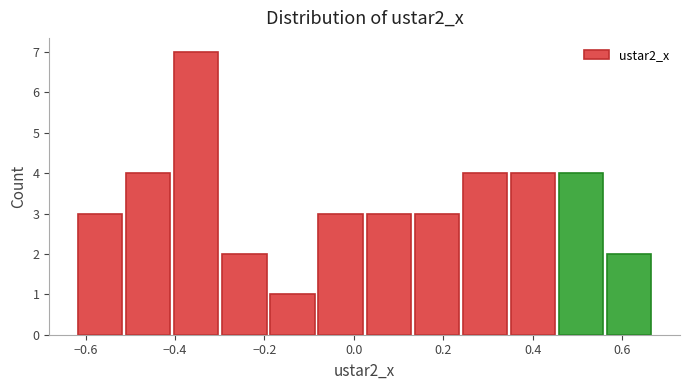

Reading left to right, list every bar in this chart as the range it spans on the x-axis followed by its height. Neither the bar edges nor the heights are printed on the chart, so give them approximately, as read against the axes.

-0.62 to -0.50: 3
-0.50 to -0.40: 4
-0.40 to -0.30: 7
-0.30 to -0.18: 2
-0.18 to -0.08: 1
-0.08 to 0.02: 3
0.02 to 0.14: 3
0.14 to 0.24: 3
0.24 to 0.36: 4
0.36 to 0.46: 4
0.46 to 0.56: 4
0.56 to 0.68: 2